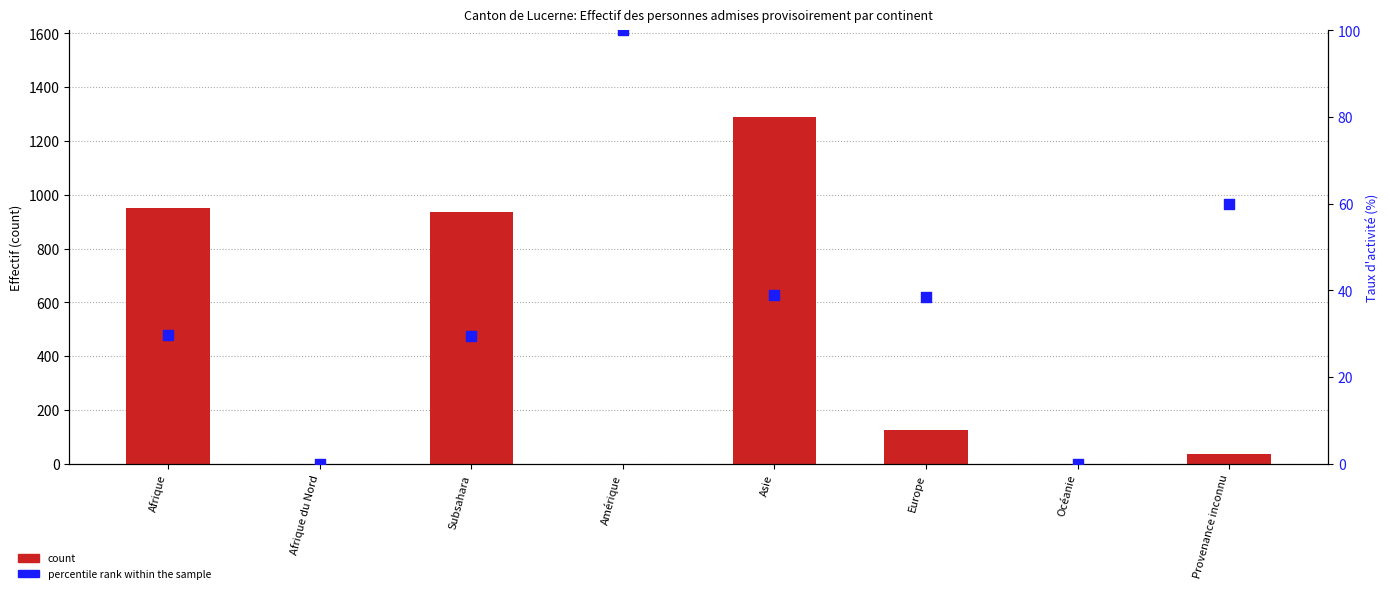

Which series has the widest spread of Y values?

count (Total)